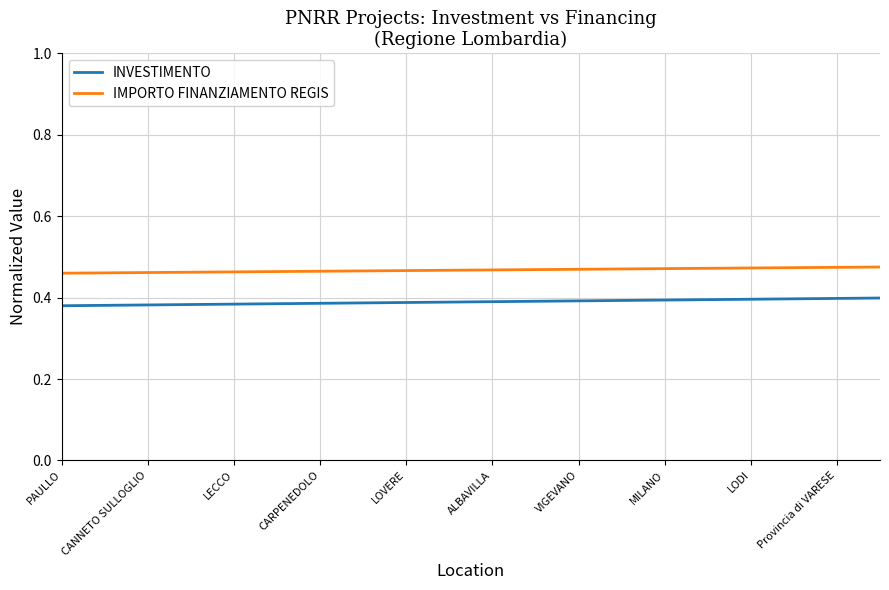

What are all the series names shown in the legend?

INVESTIMENTO, IMPORTO FINANZIAMENTO REGIS